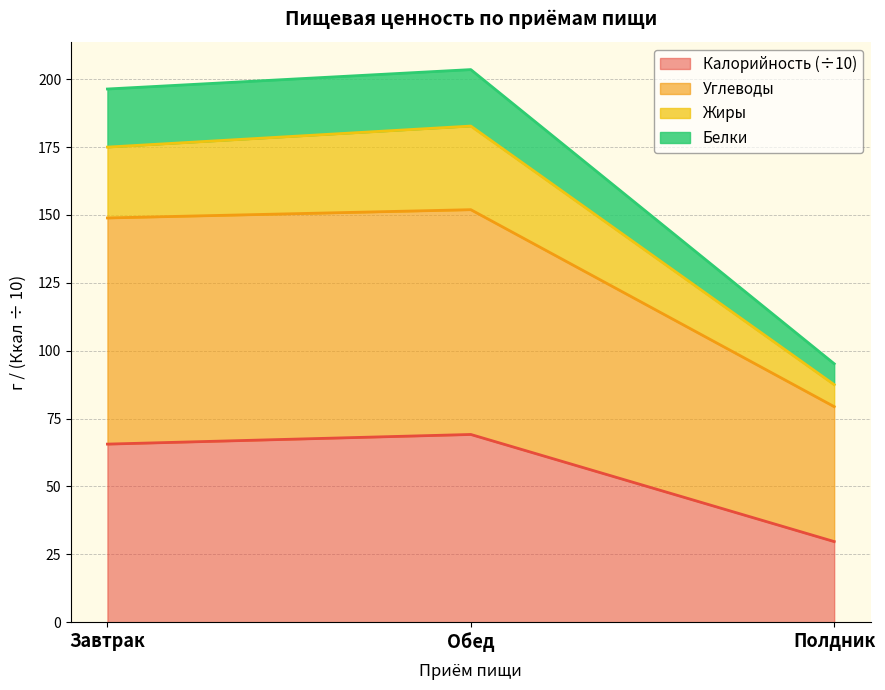

Between Полдник and Обед, which is larger?

Обед